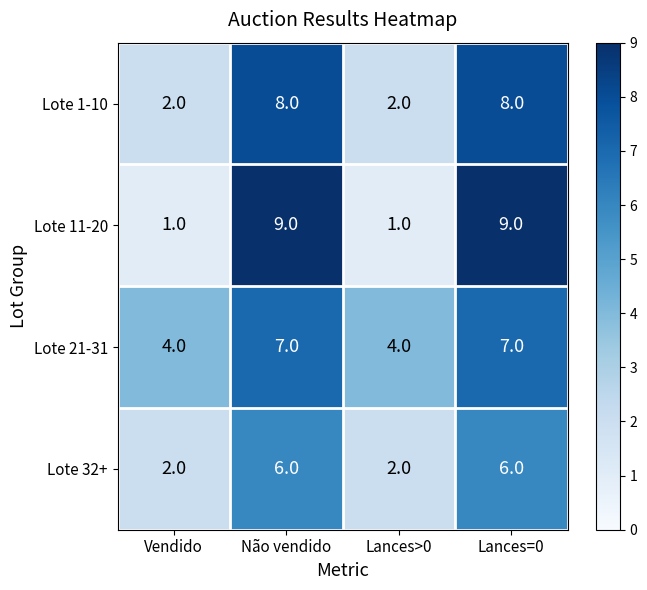

Reading left to right, extract all data points from this chart.

Lote 1-10: 2	8	2	8
Lote 11-20: 1	9	1	9
Lote 21-31: 4	7	4	7
Lote 32+: 2	6	2	6